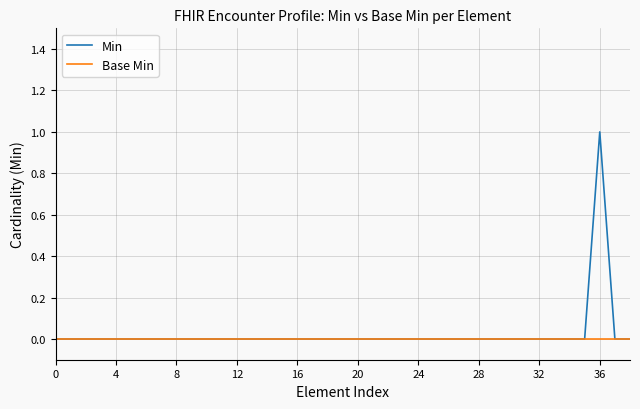

Reading right to left, what are all the values shown in this chart?

Min: 0	0	1	0	0	0	0	0	0	0	0	0	0	0	0	0	0	0	0	0	0	0	0	0	0	0	0	0	0	0	0	0	0	0	0	0	0	0	0
Base Min: 0	0	0	0	0	0	0	0	0	0	0	0	0	0	0	0	0	0	0	0	0	0	0	0	0	0	0	0	0	0	0	0	0	0	0	0	0	0	0